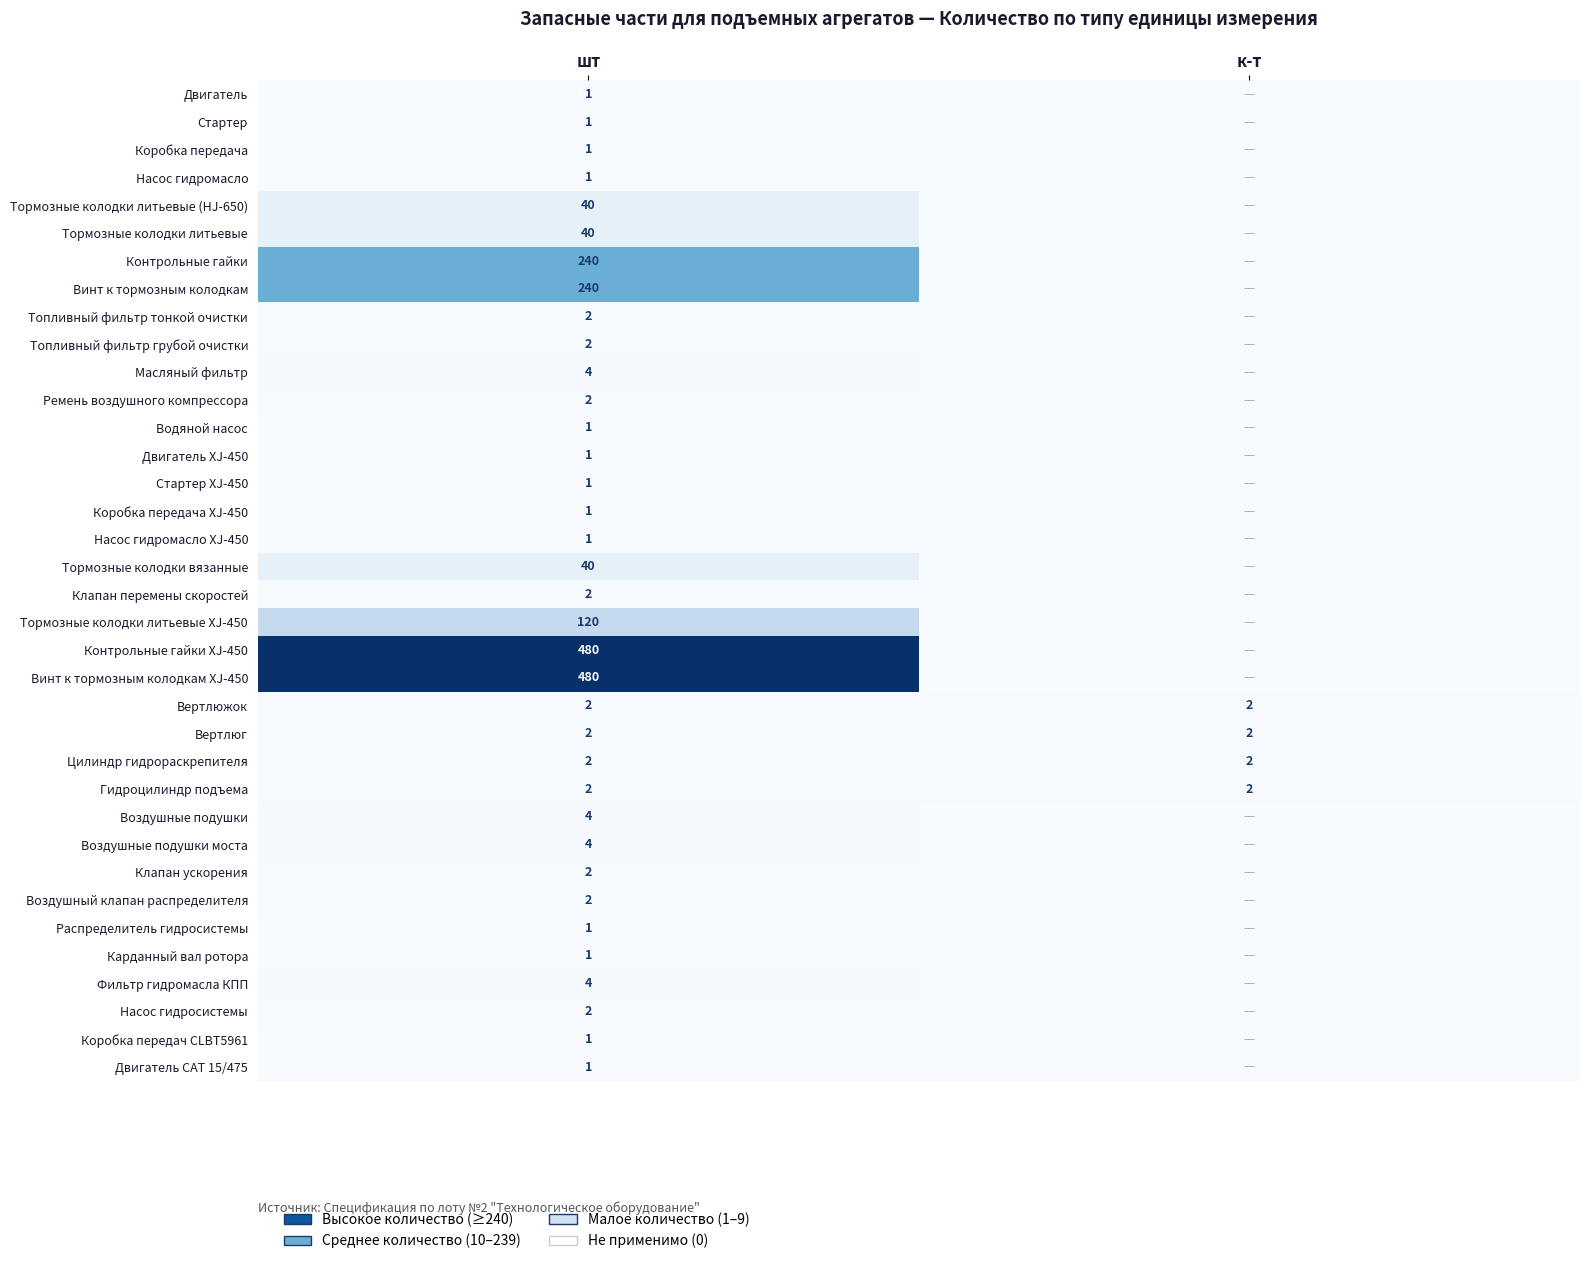

What is the total value across all series at шт?

1731